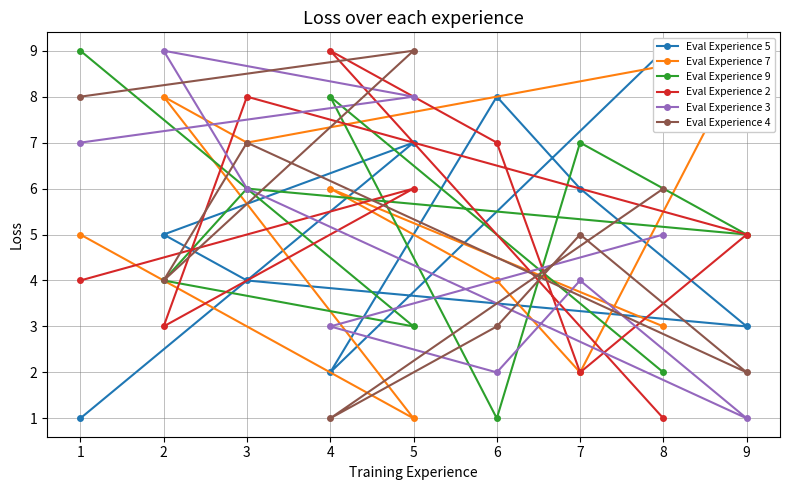

True or false: Eval Experience 4 has a value of 1 at 2.

False